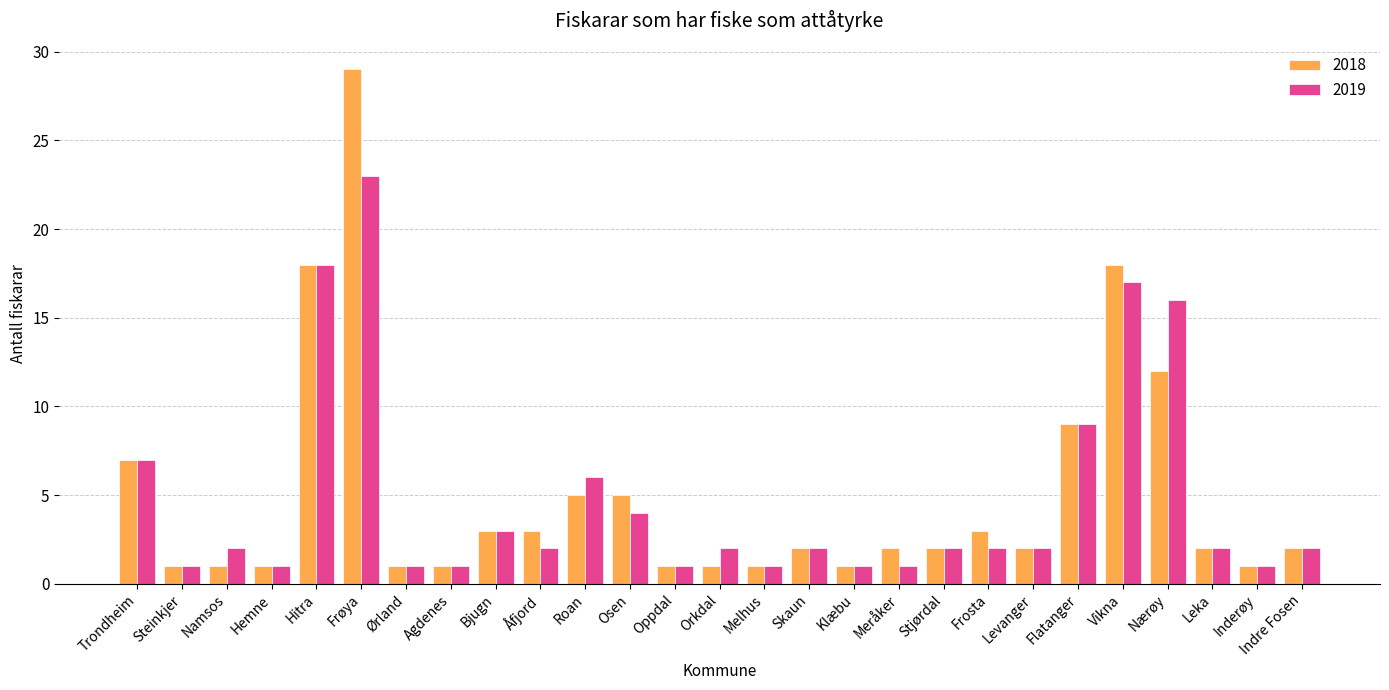

What is the difference between the highest and lowest values at Nærøy?

4